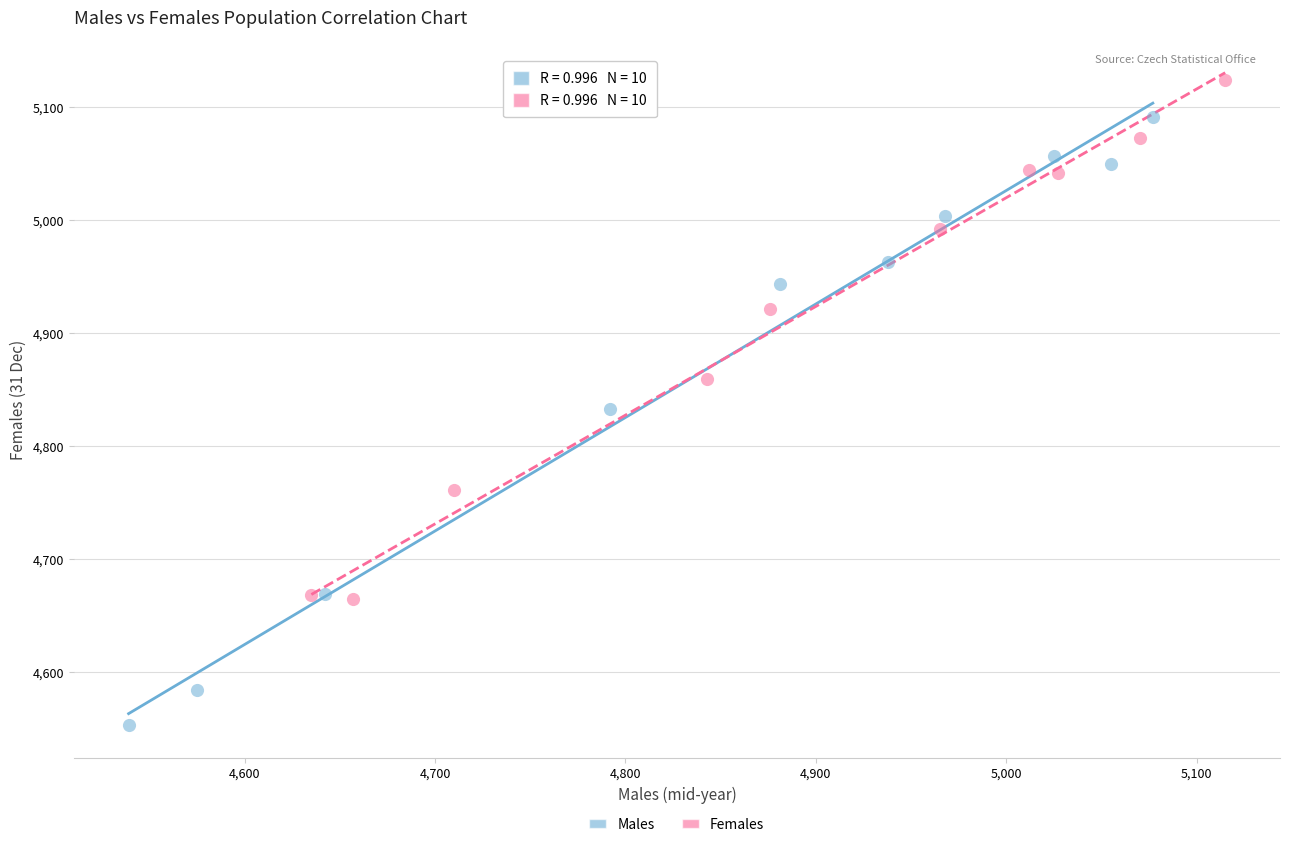

Which series reaches the maximum Y coordinate?

Females